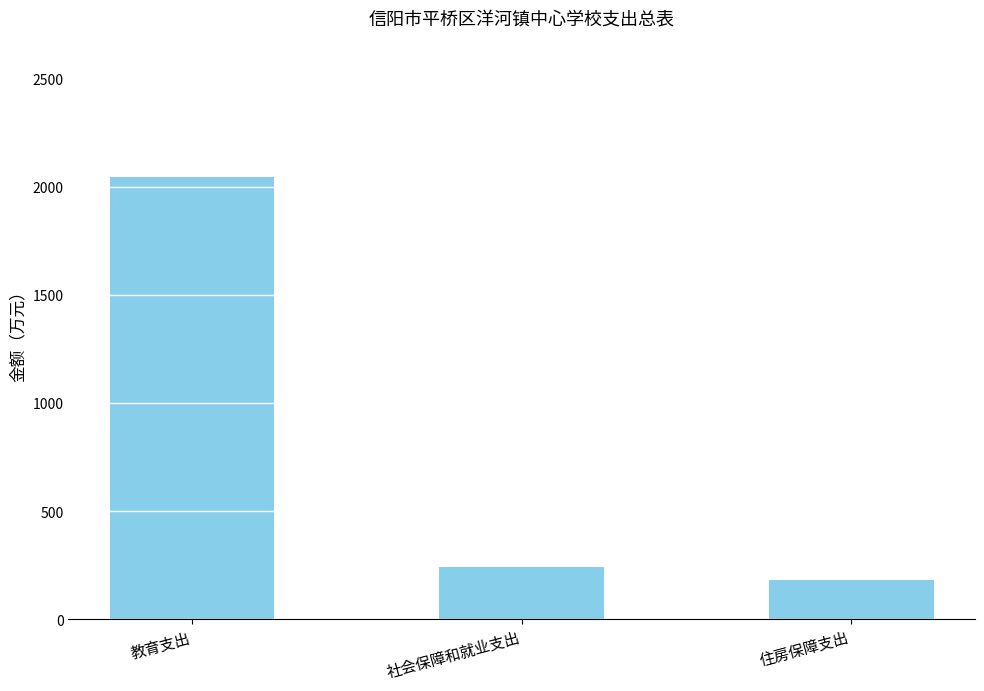

At which label is the value closest to 1113?

社会保障和就业支出